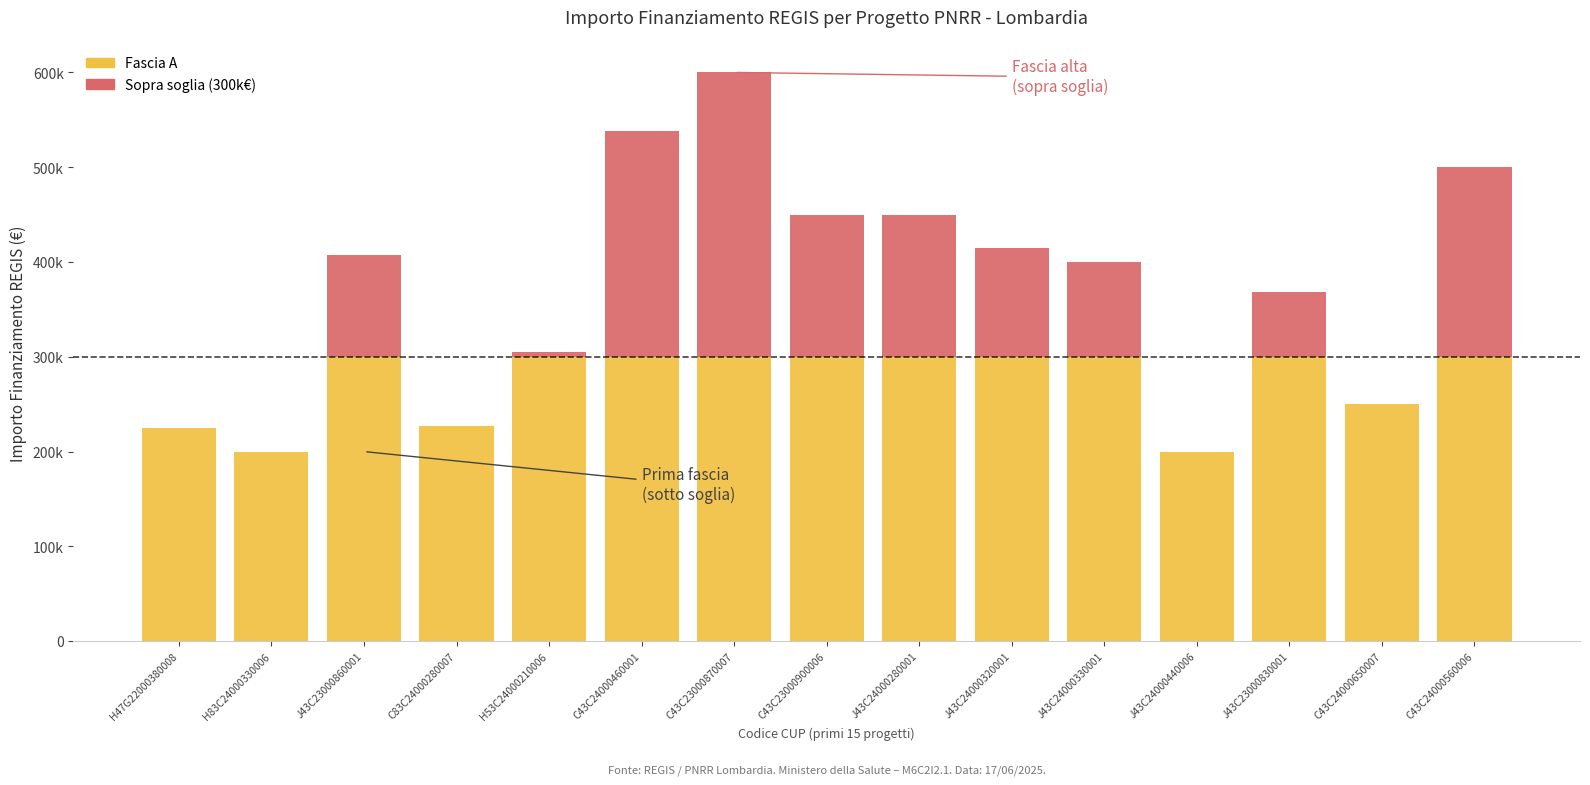

Are the bars grouped side by side (vs. stacked)?

No